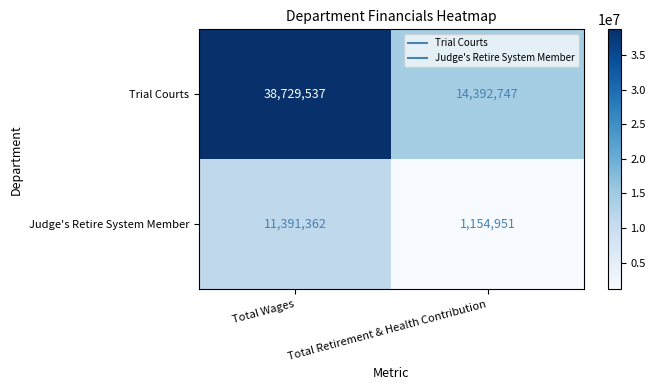

How many data points does each series have?

2